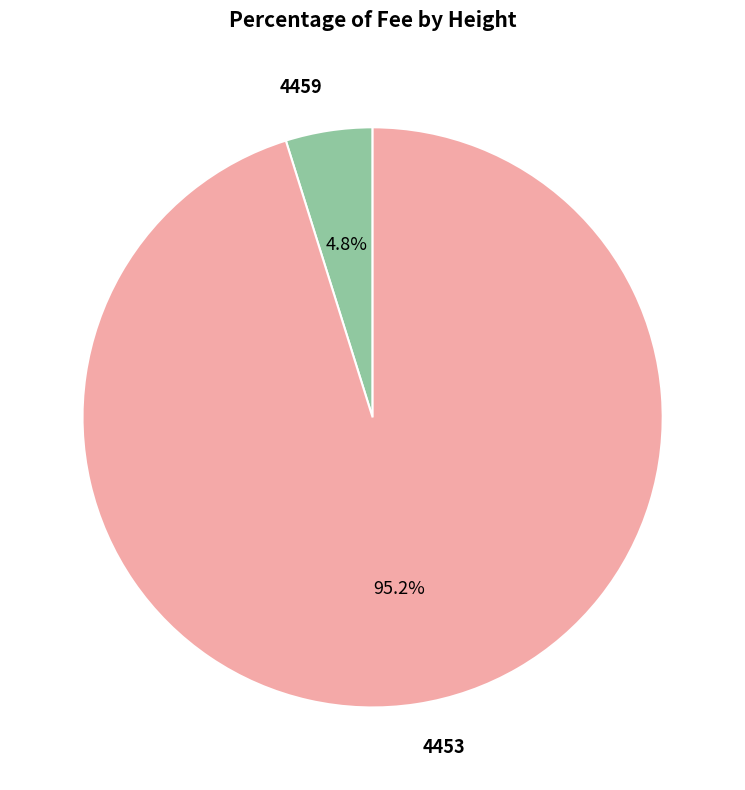

What is the largest slice in the pie chart?

4453